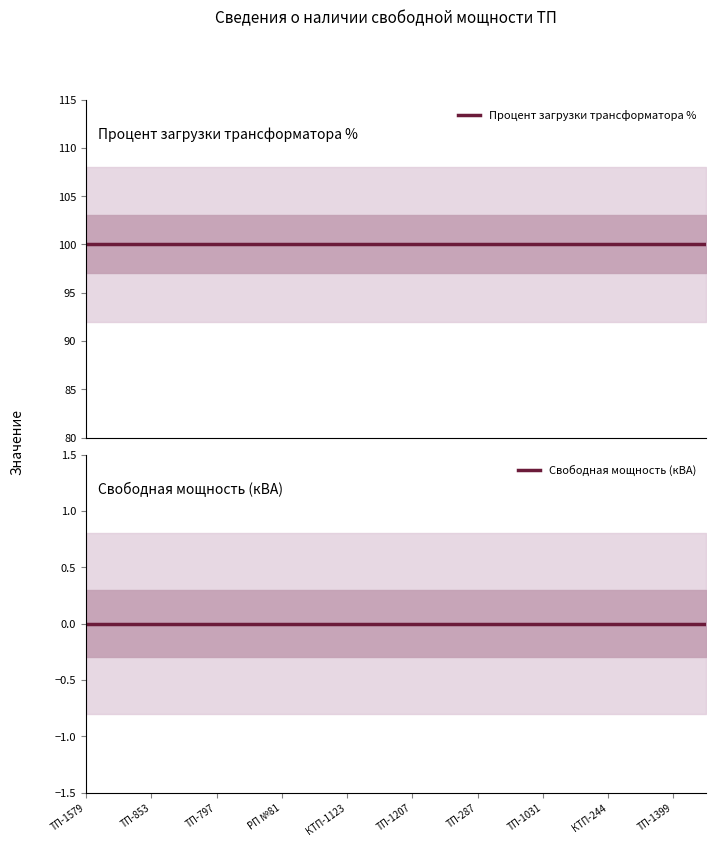

How many distinct data groups are displayed?

2